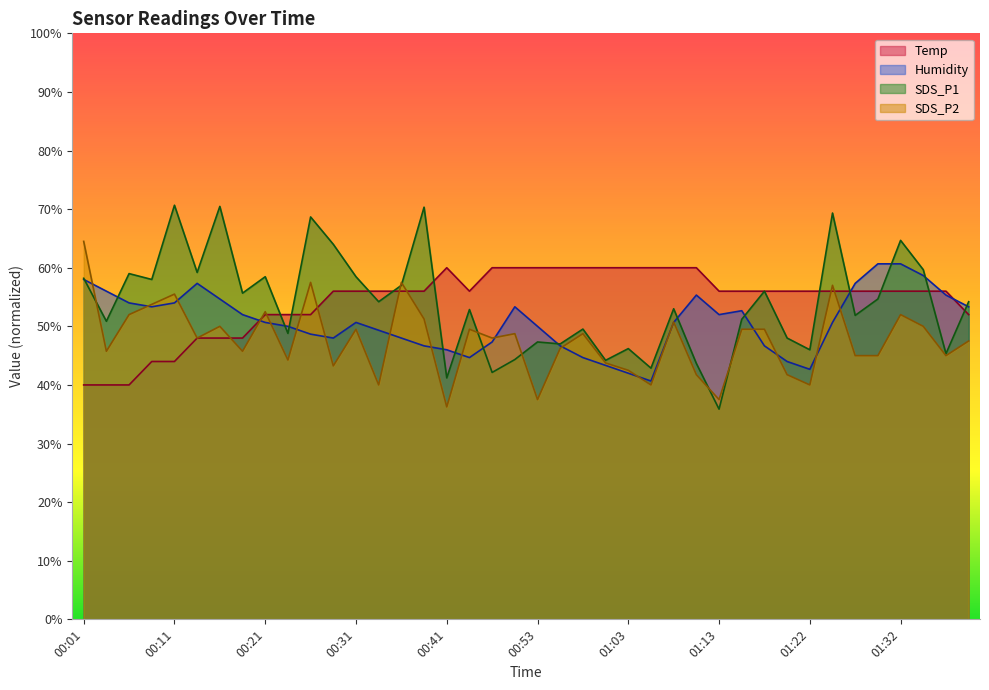

What is the sum of the Humidity values at 01:35 and 00:26?

107.3